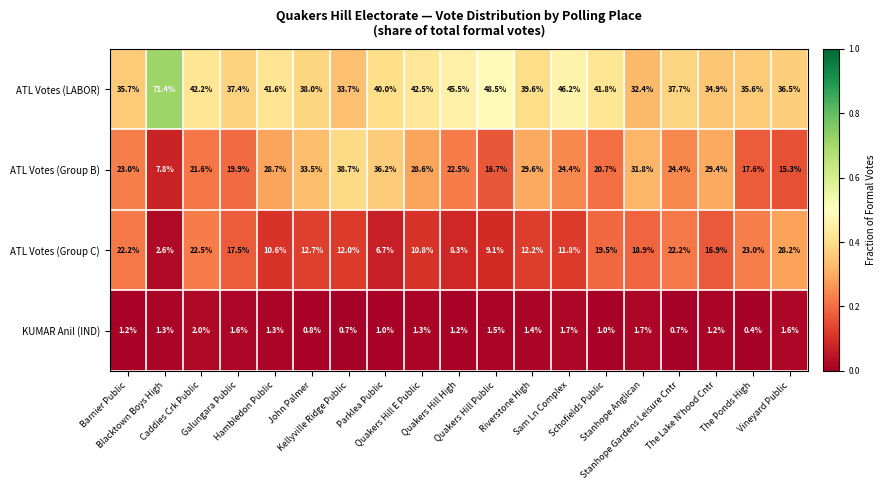

At which category is the sum across all series the highest?

Caddies Crk Public